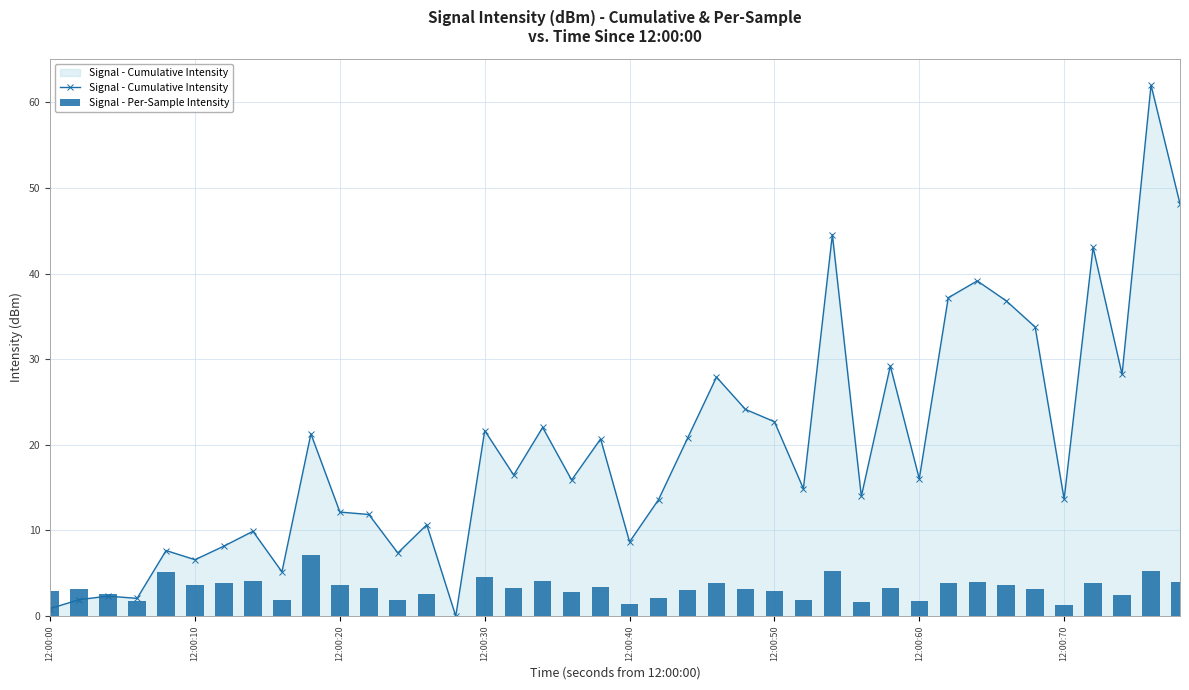

The Signal - Cumulative Intensity series shows 8.7 at 12:00:40. True or false?

True